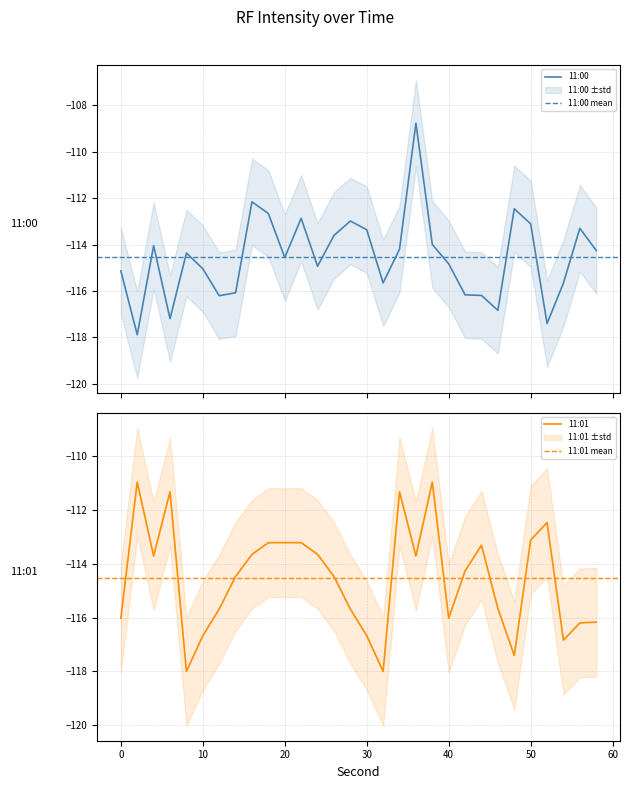

How many times do 11:00 and 11:01 cross each other?

15